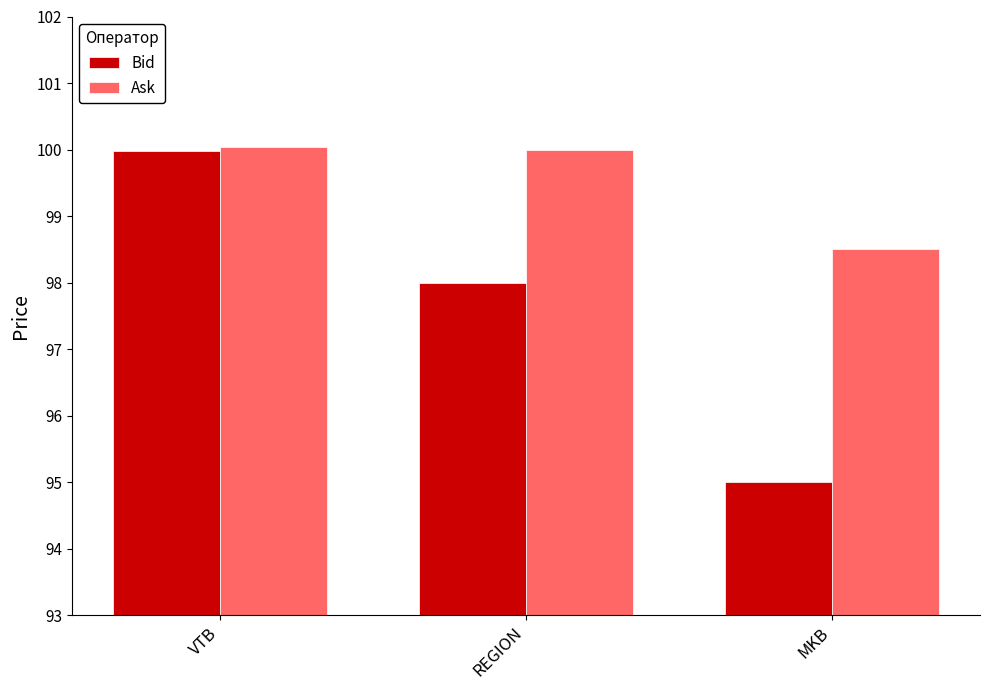

What is the sum of the Ask values at VTB and REGION?

200.0